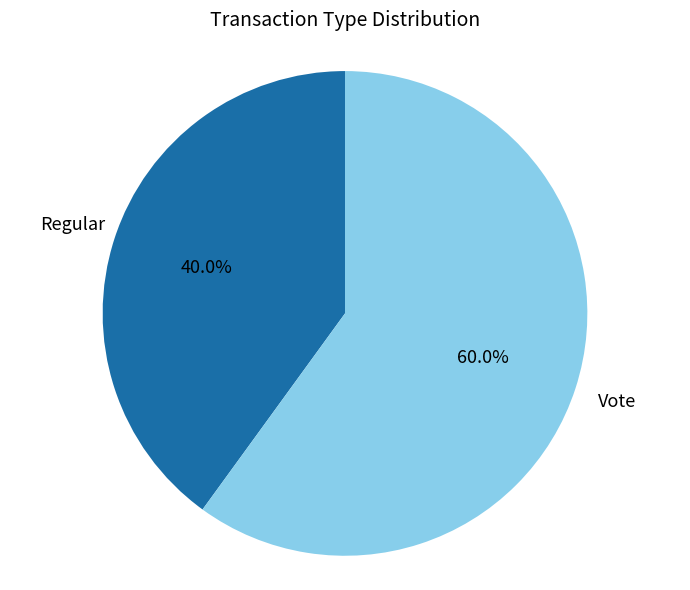

Between Vote and Regular, which is larger?

Vote